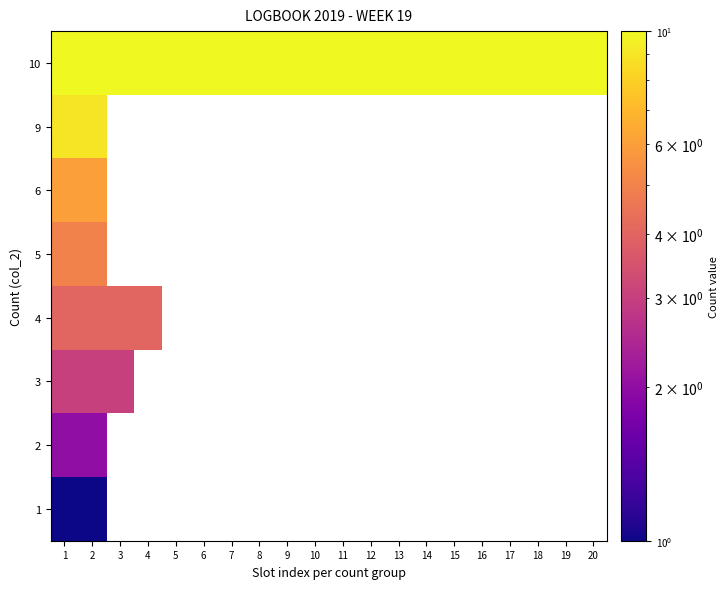

Between 15 and 17, which is larger?

15